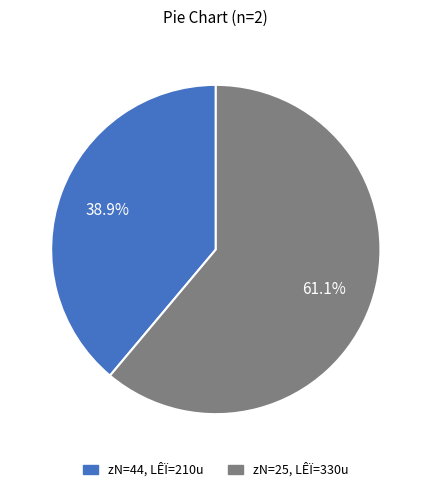

Is there a majority slice in this chart?

Yes